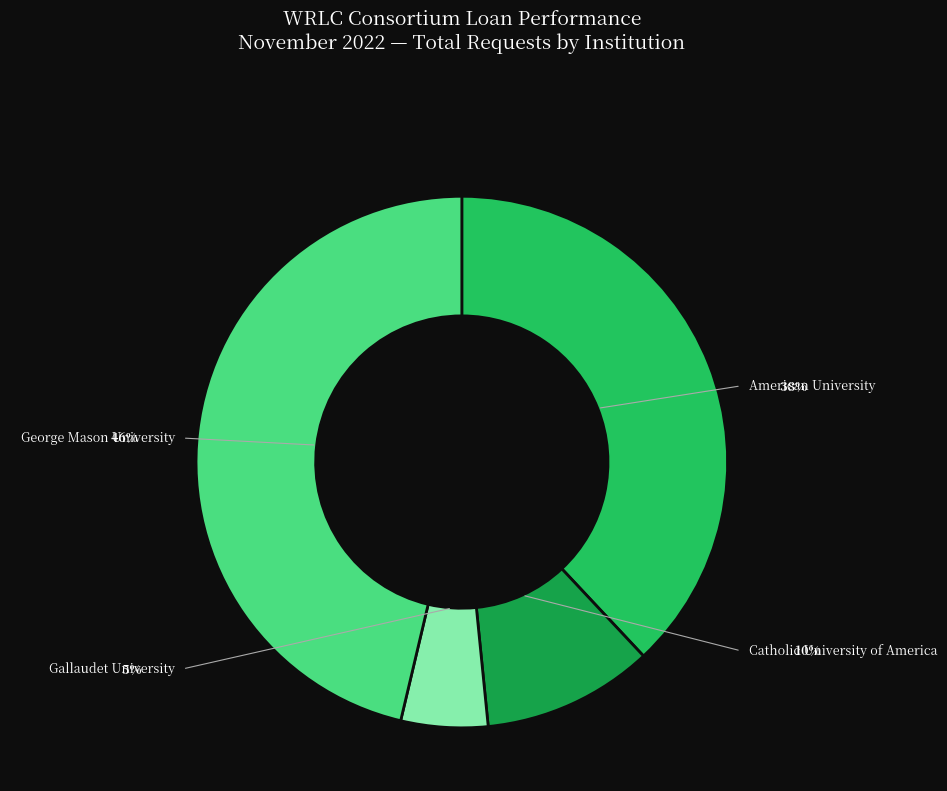

Is there any slice that represents more than half of the pie?

No